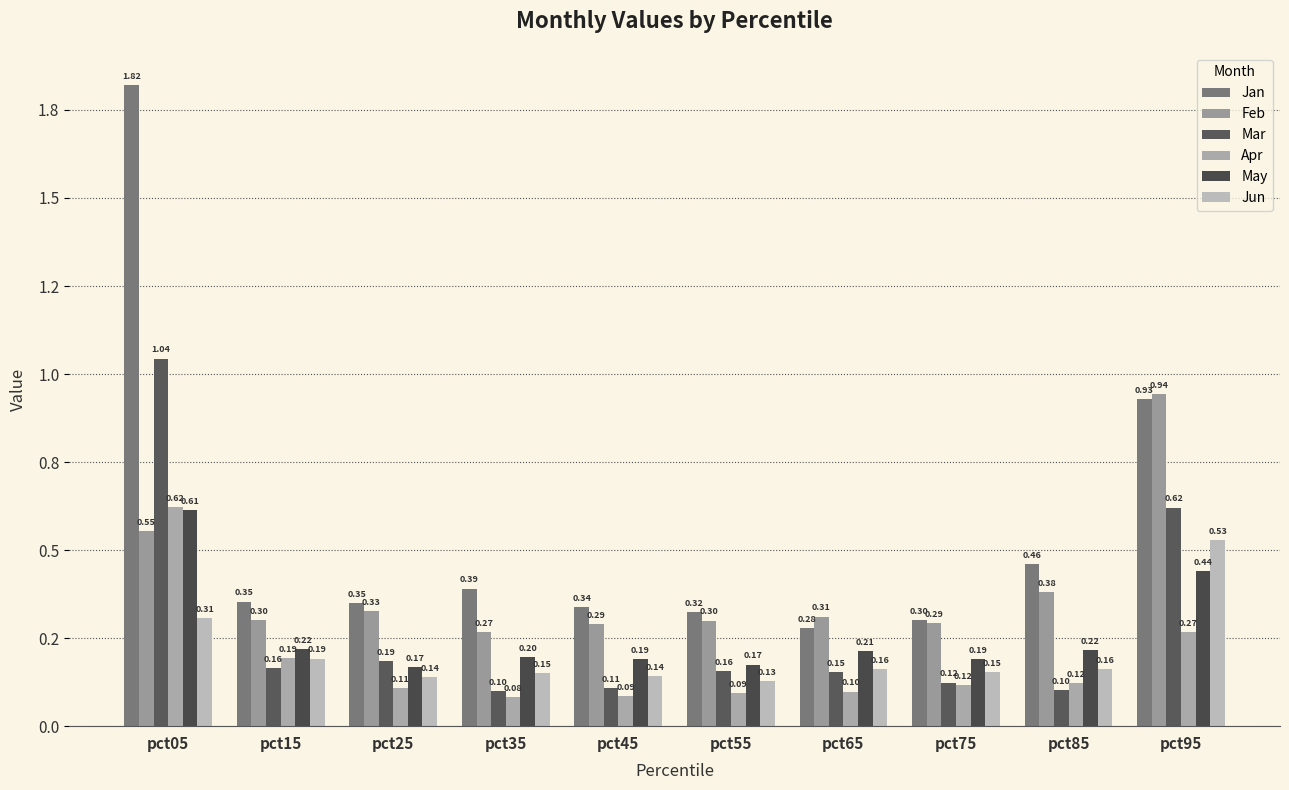

What is the difference between the maximum and minimum values in the Apr series?

0.5